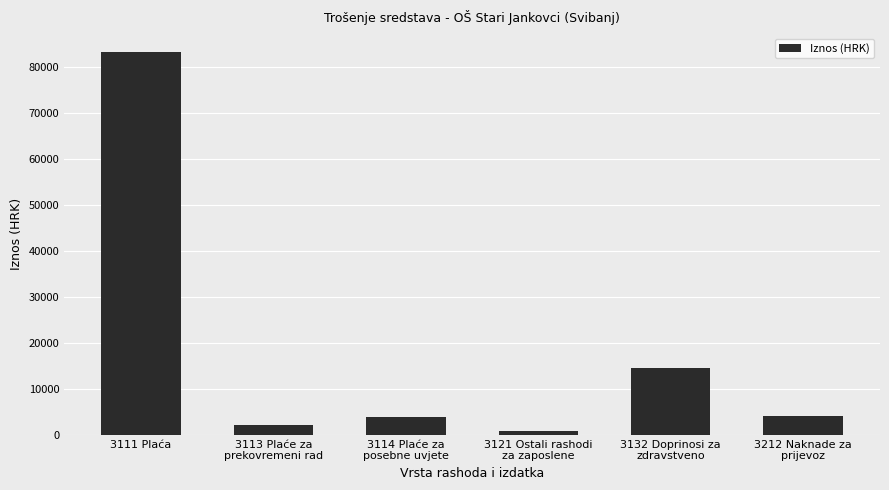

Which has a higher value, 3111 Plaća or 3212 Naknade za
prijevoz?

3111 Plaća